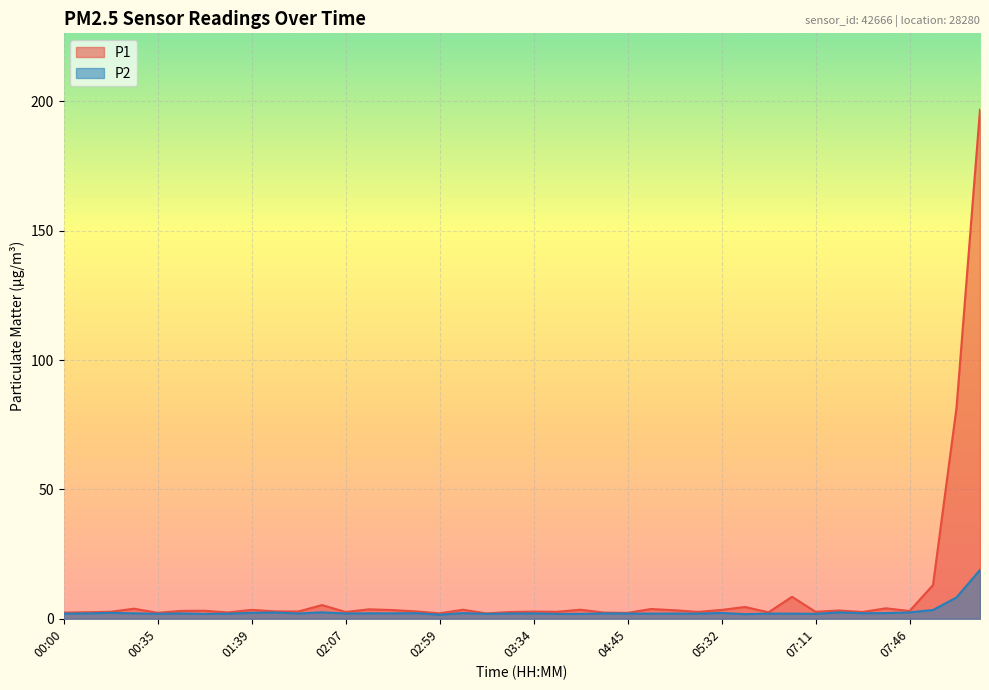

At 00:18, list the series in order from largest to smallest.

P1, P2